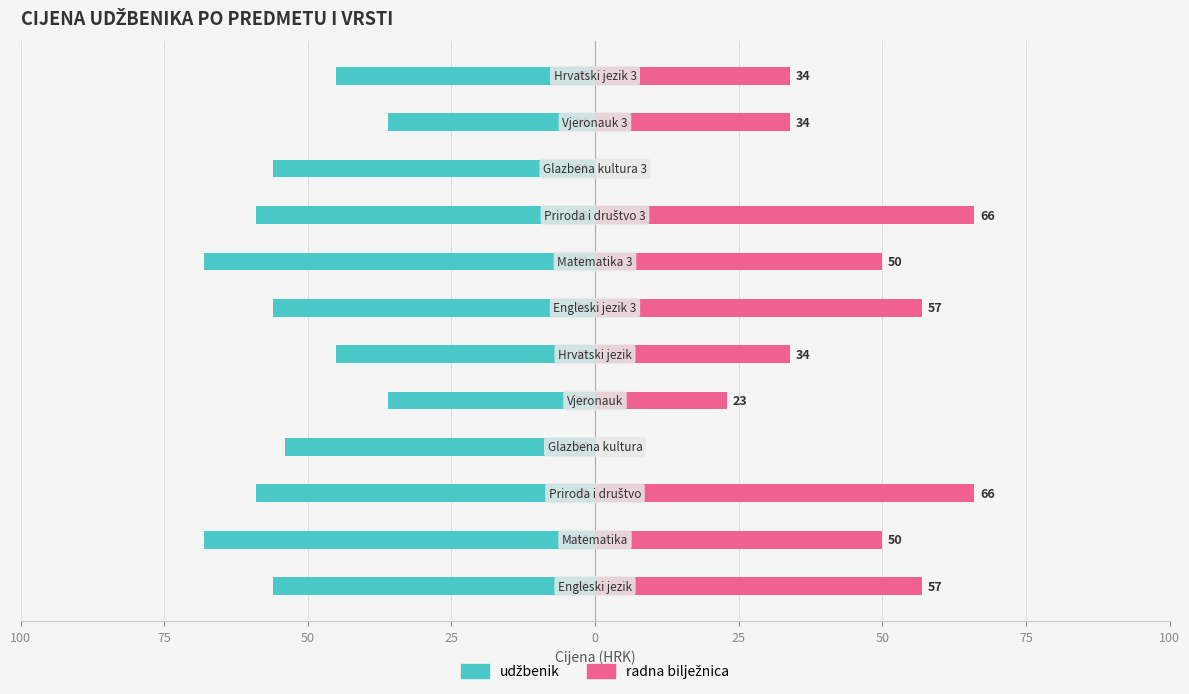

Which has a higher value, 25 or 9?

25